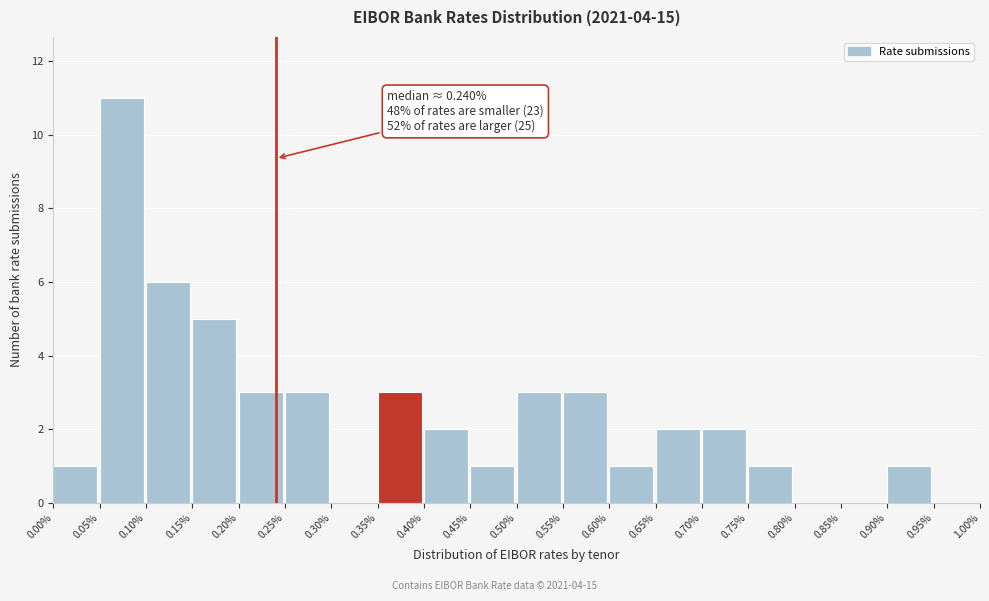

Over which range of the x-axis is the bar tallest?

0.05% to 0.10%